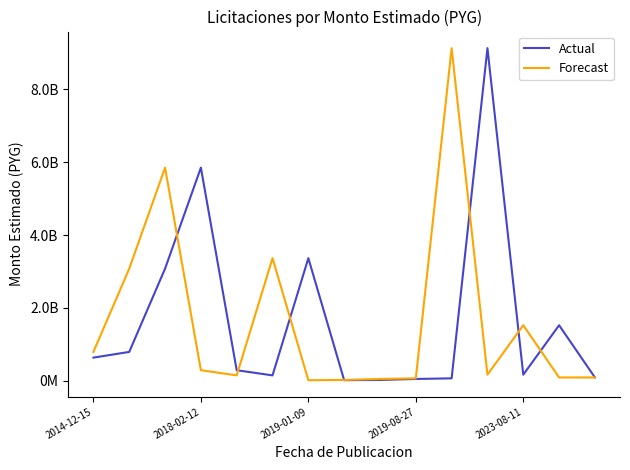

Is this an area chart (filled region under the line)?

No